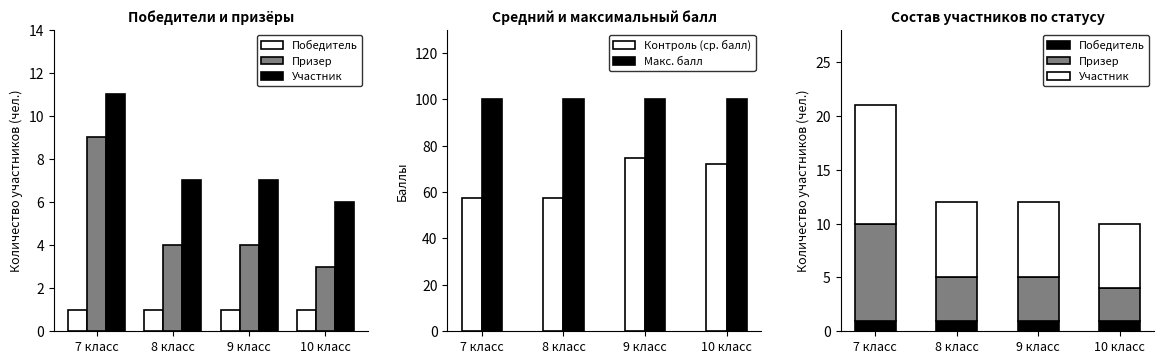

Which has a higher value, 7 класс or 8 класс?

7 класс